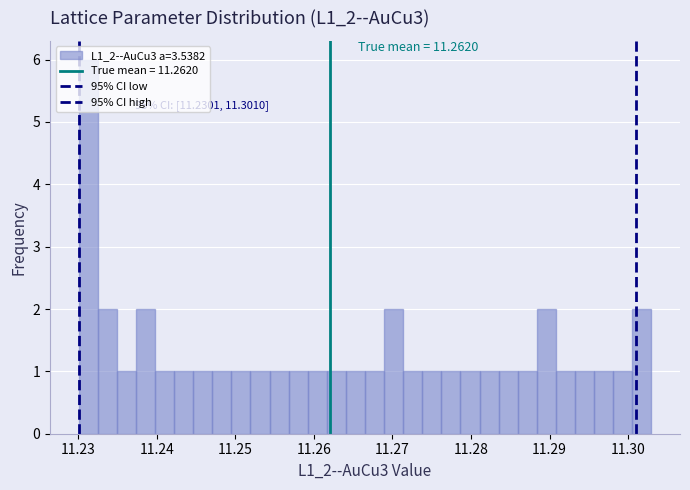

Read against the x-axis, roughly where is the centre of the tallest bar?

11.231